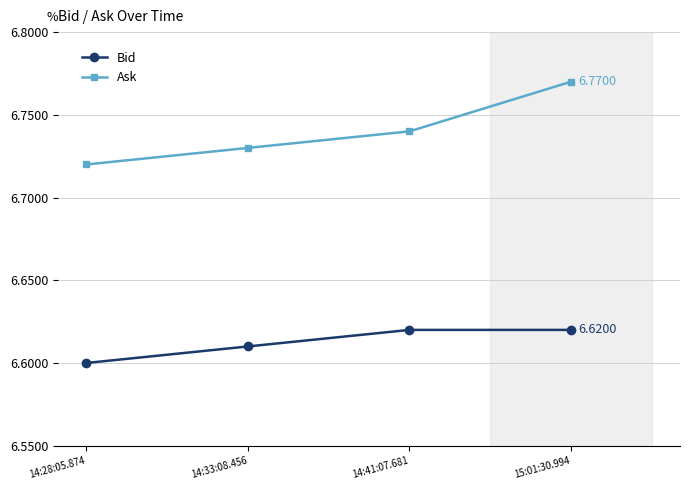

What are all the series names shown in the legend?

Bid, Ask